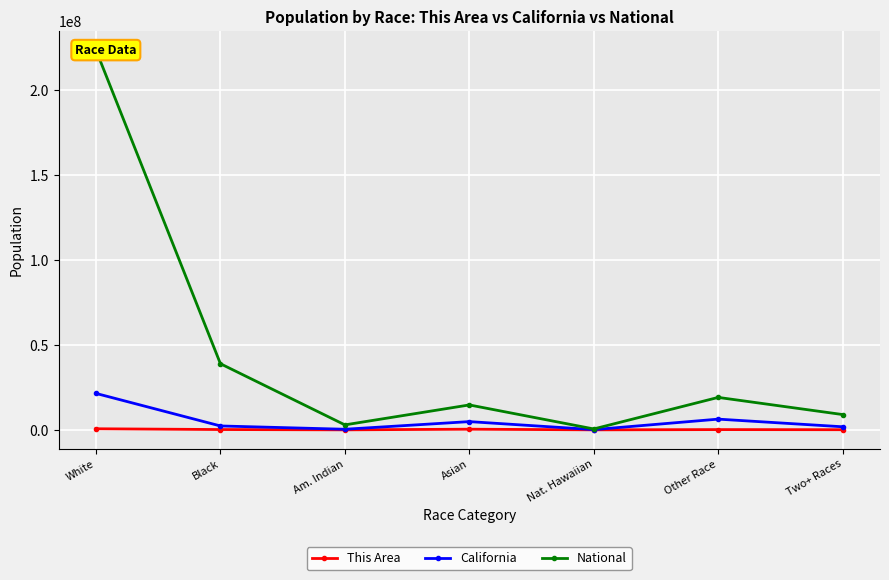

Which series has the largest total across all categories?

National